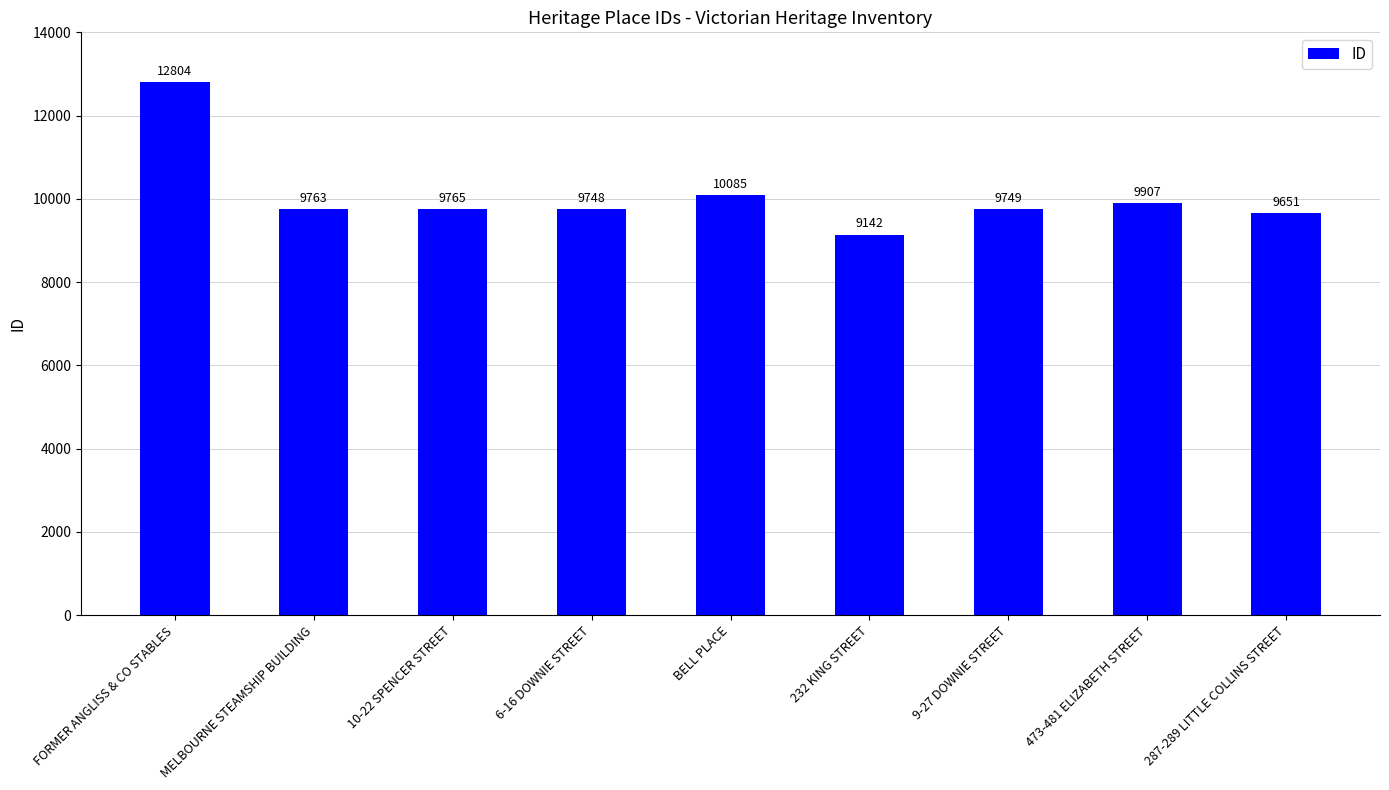

Read the value at FORMER ANGLISS & CO STABLES, to the nearest 50.

12800